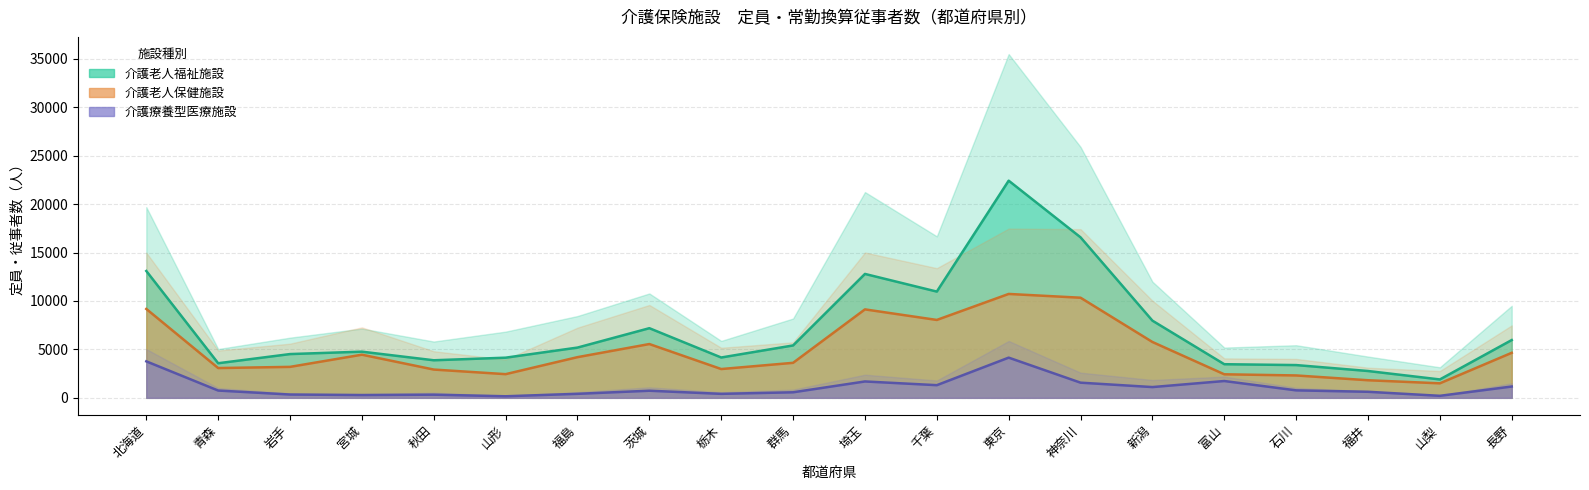

What position from the right is 北海道?

20